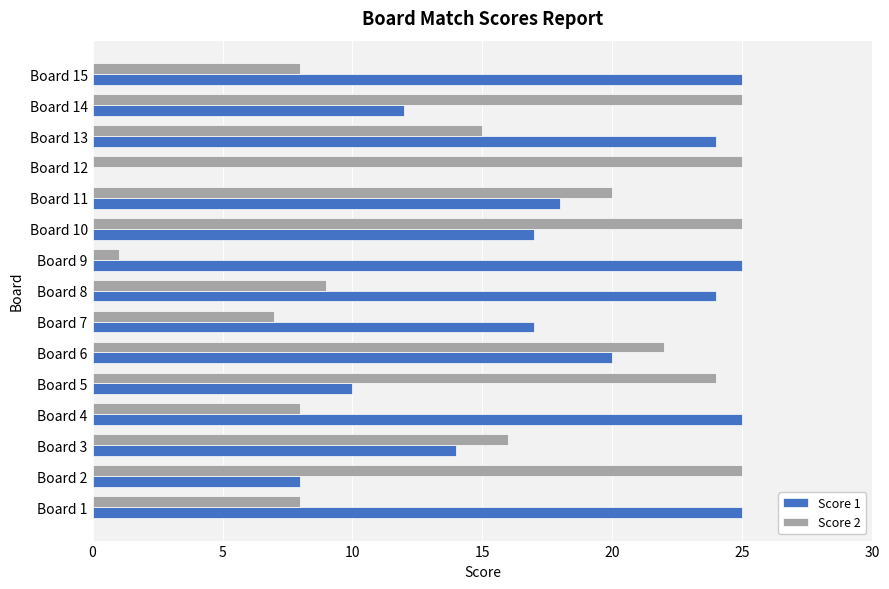

What is the maximum value for Score 2?

25